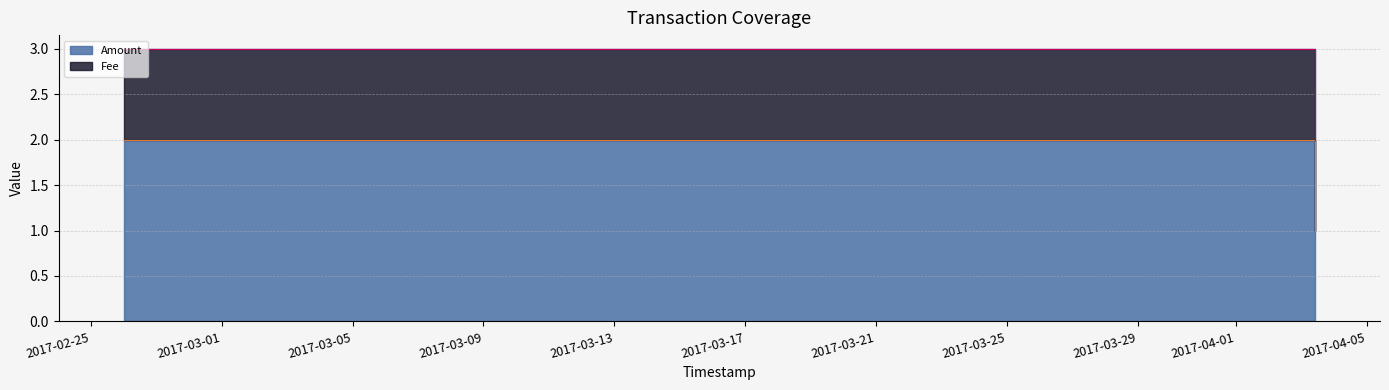

What is the approximate value at 2017-04-03 05:17:05?

2